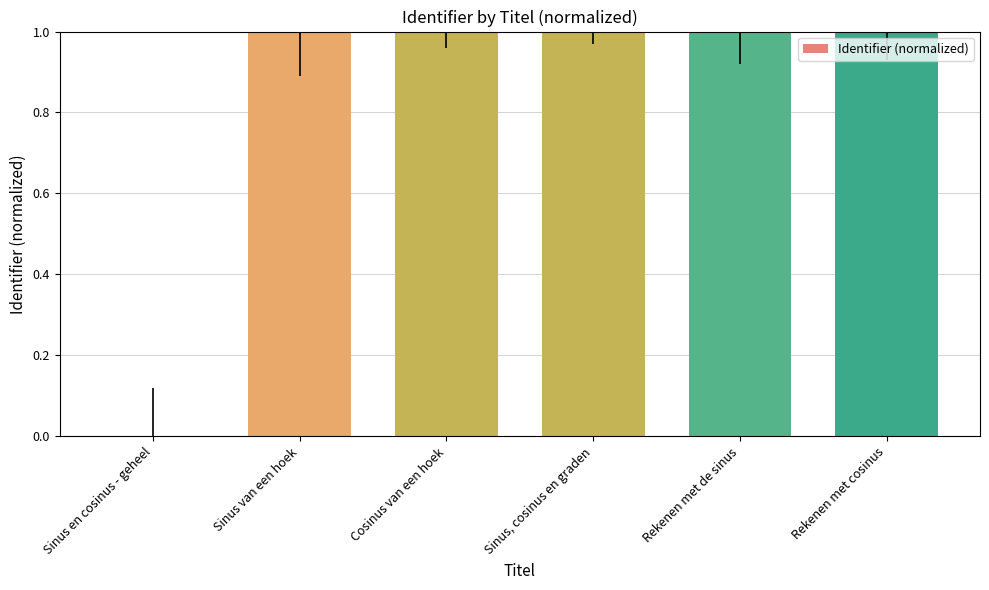

How many data points does each series have?

6